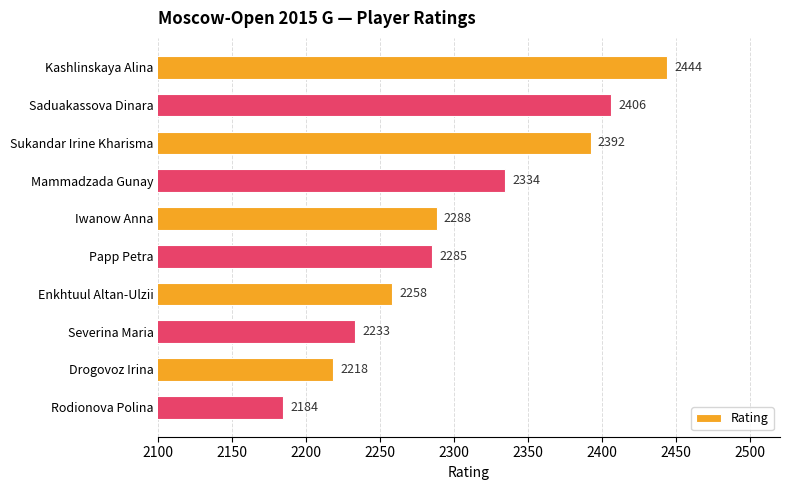

What is the label of the 1st bar from the bottom?

Rodionova Polina